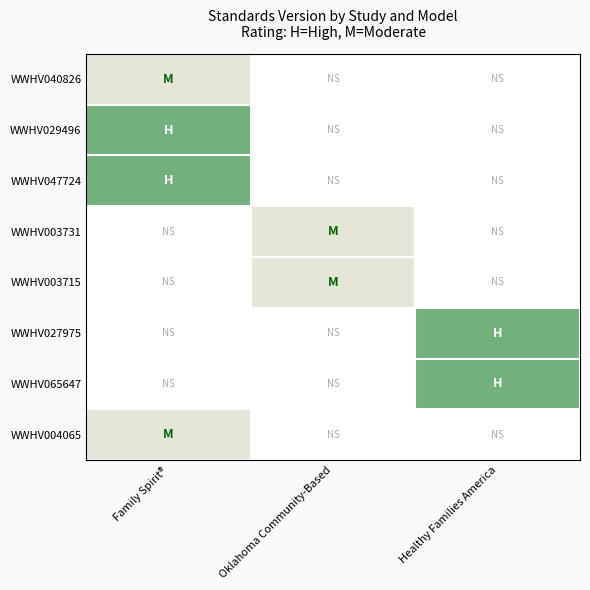

What is the maximum value shown in the chart?

2.0